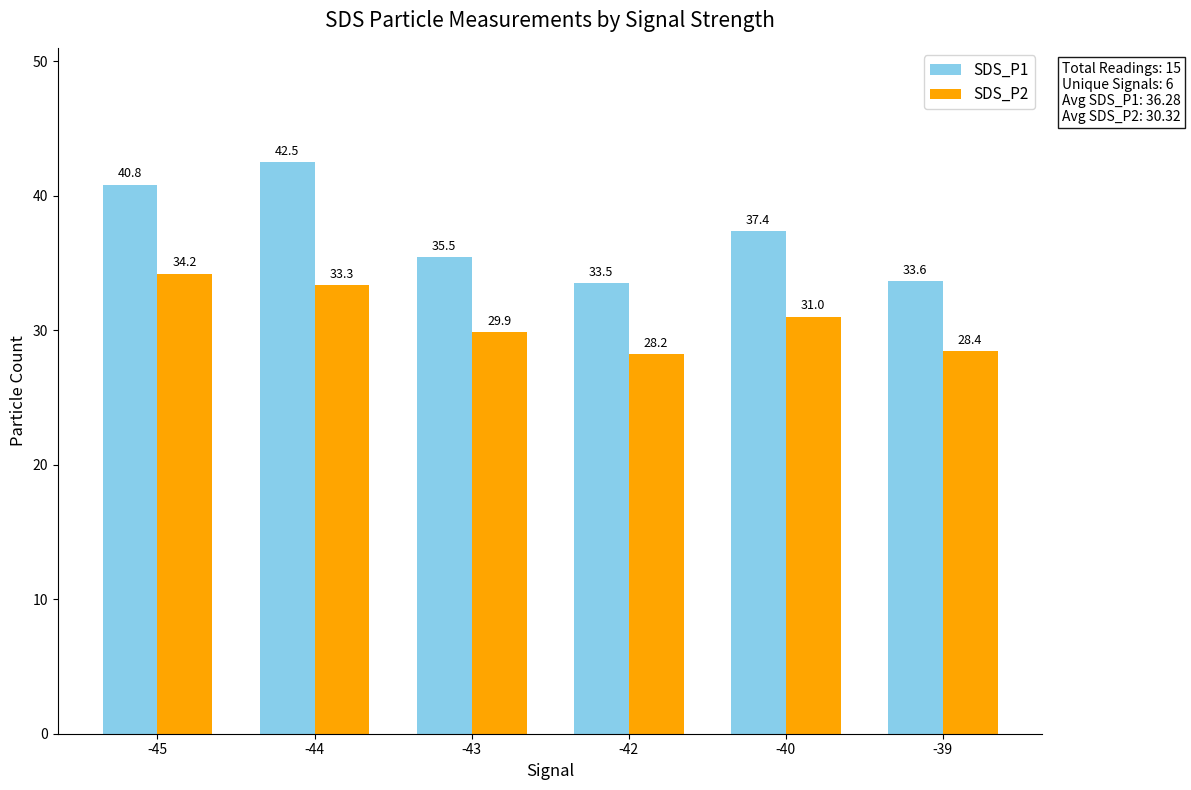

At which label does SDS_P2 reach its minimum?

-42